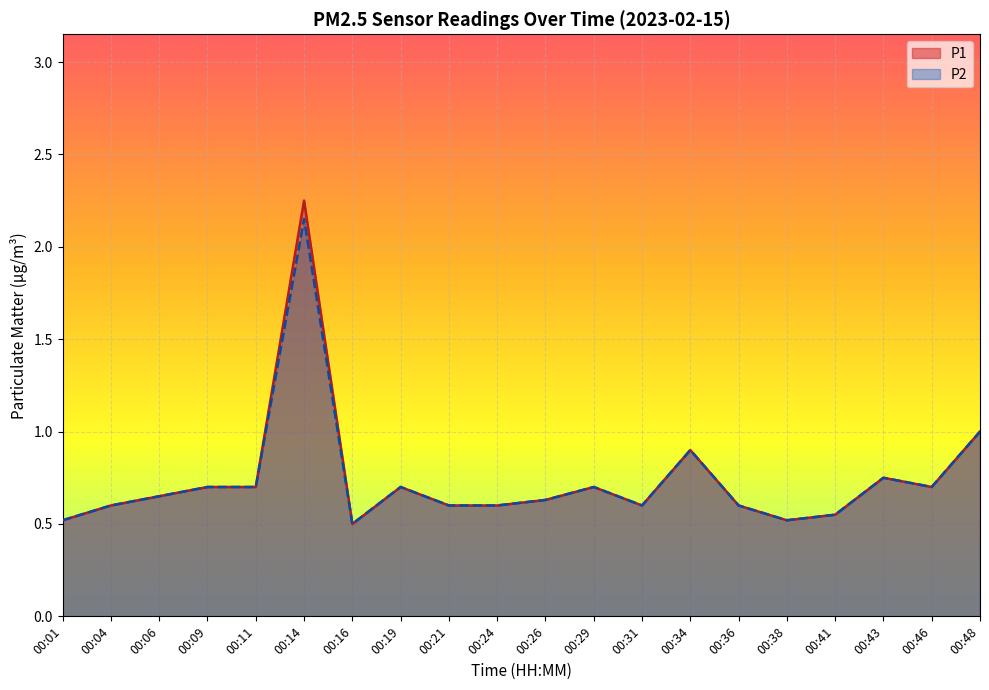

What is the difference between the second highest and second lowest values in the P2 series?

0.5